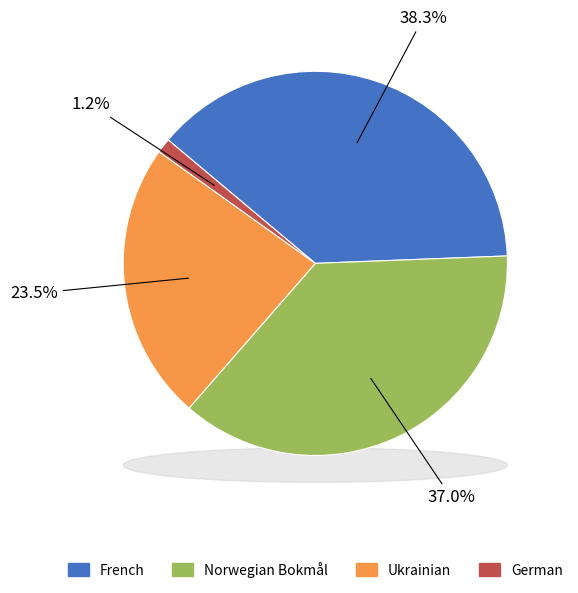

True or false: Ukrainian accounts for 36% of the total.

False